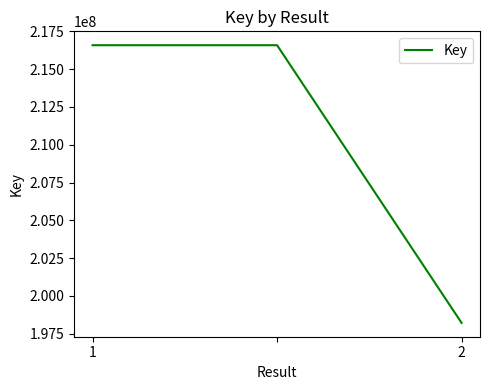

How many series are shown in this chart?

1